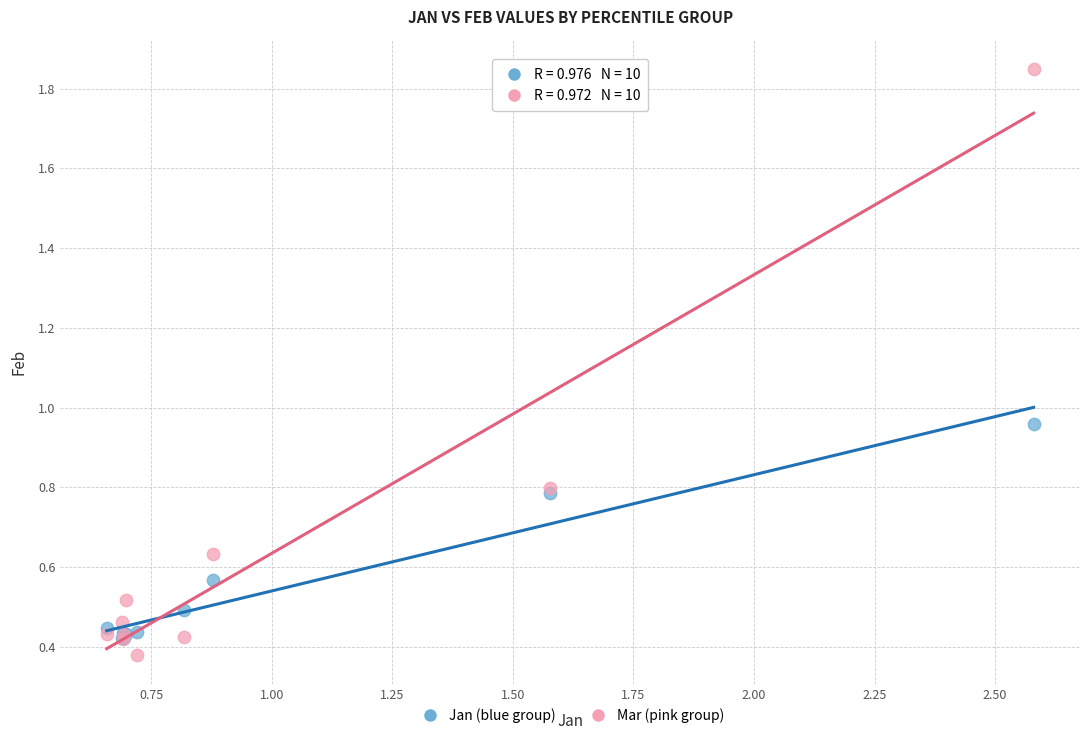

In the Mar (pink group) series, what Y value is closest to 1?

0.8